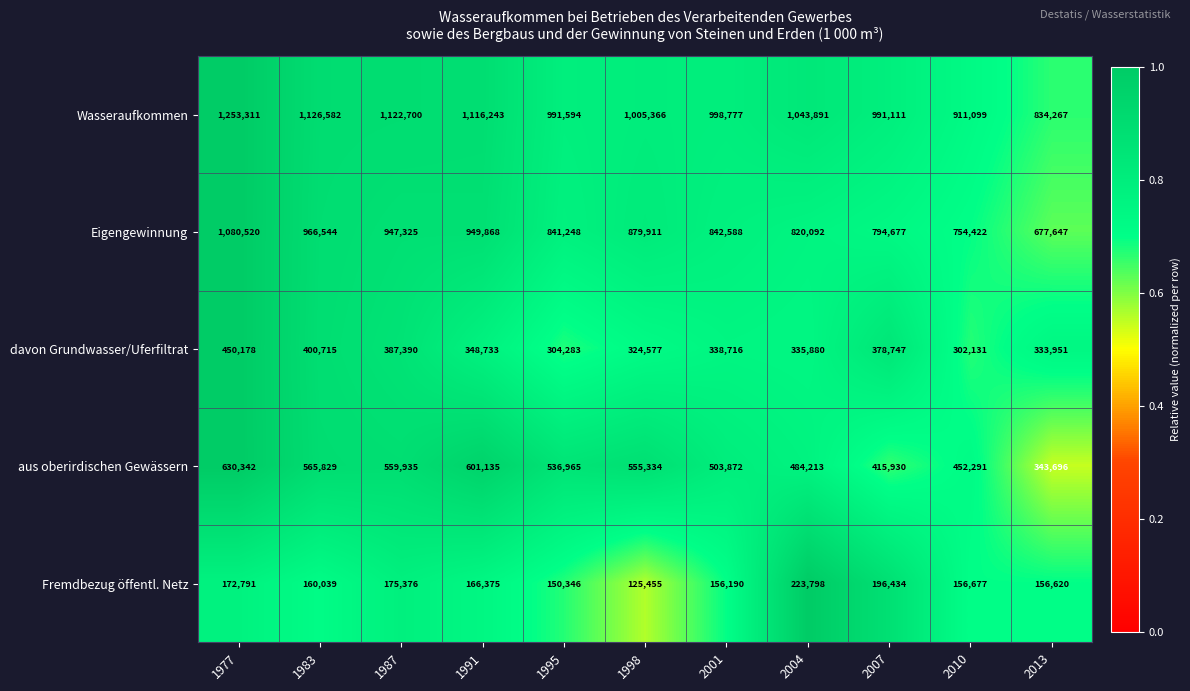

What is the minimum value for Eigengewinnung?

677647